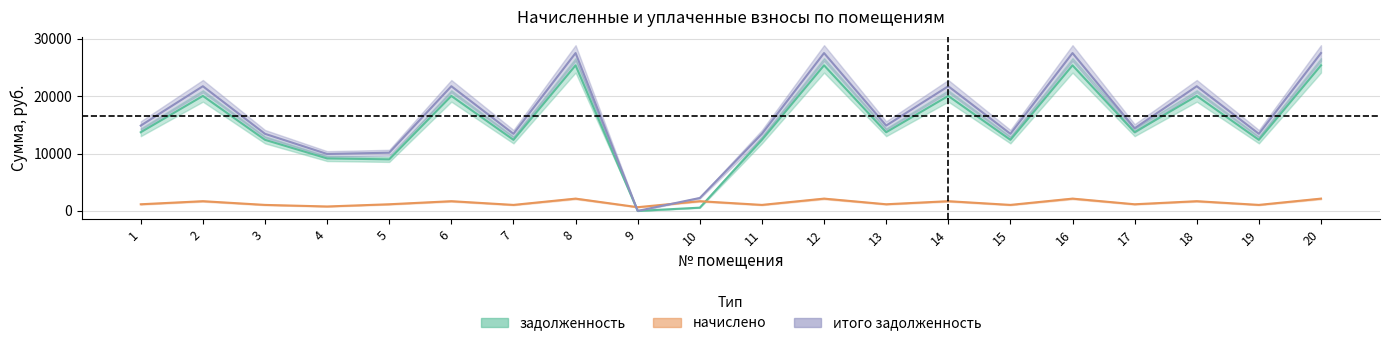

What is the total value across all series at 16?

55089.7